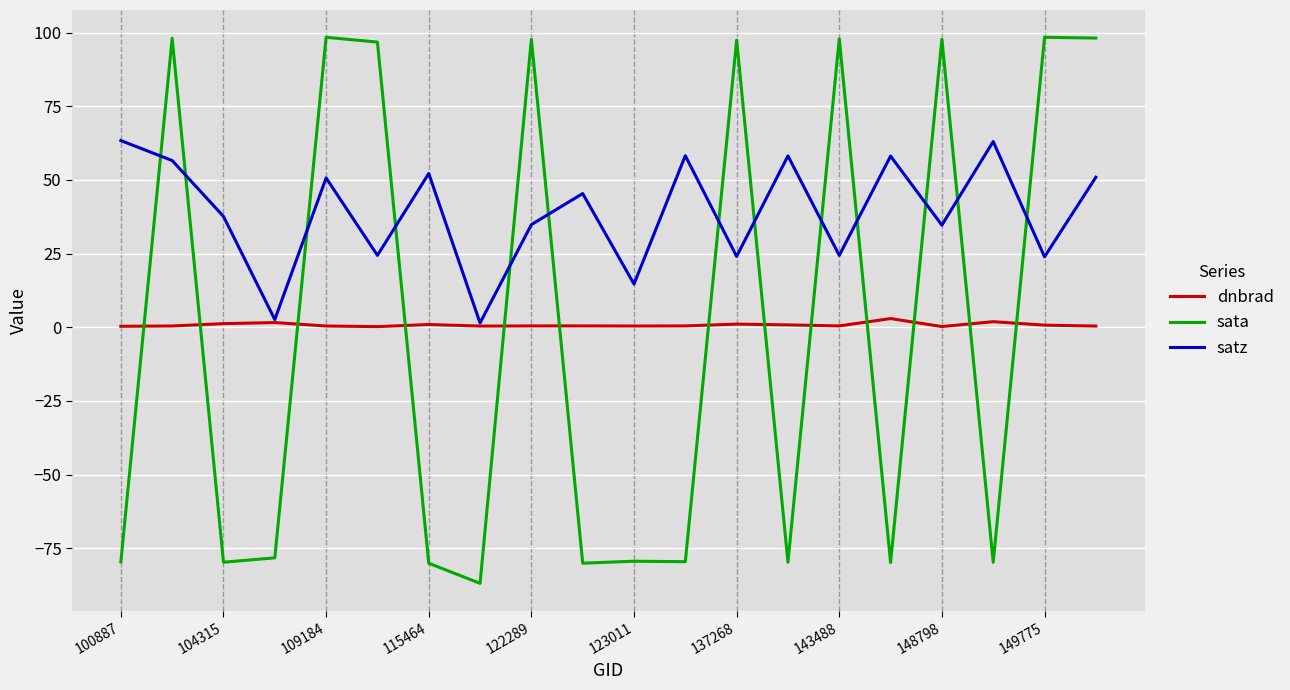

How many lines are shown in the chart?

3